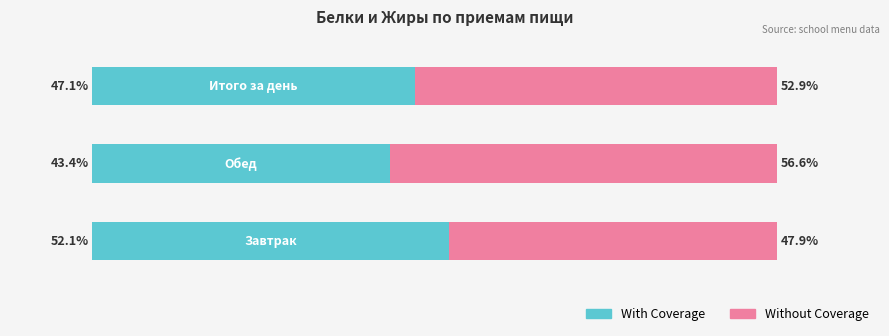

What are all the series names shown in the legend?

With Coverage, Without Coverage